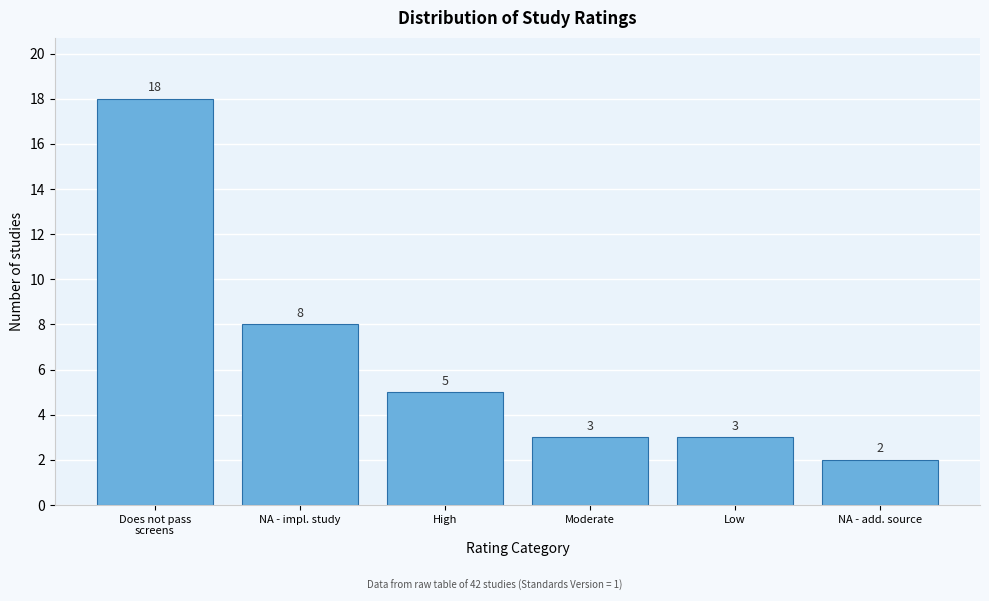

Reading right to left, extract all data points from this chart.

2	3	3	5	8	18